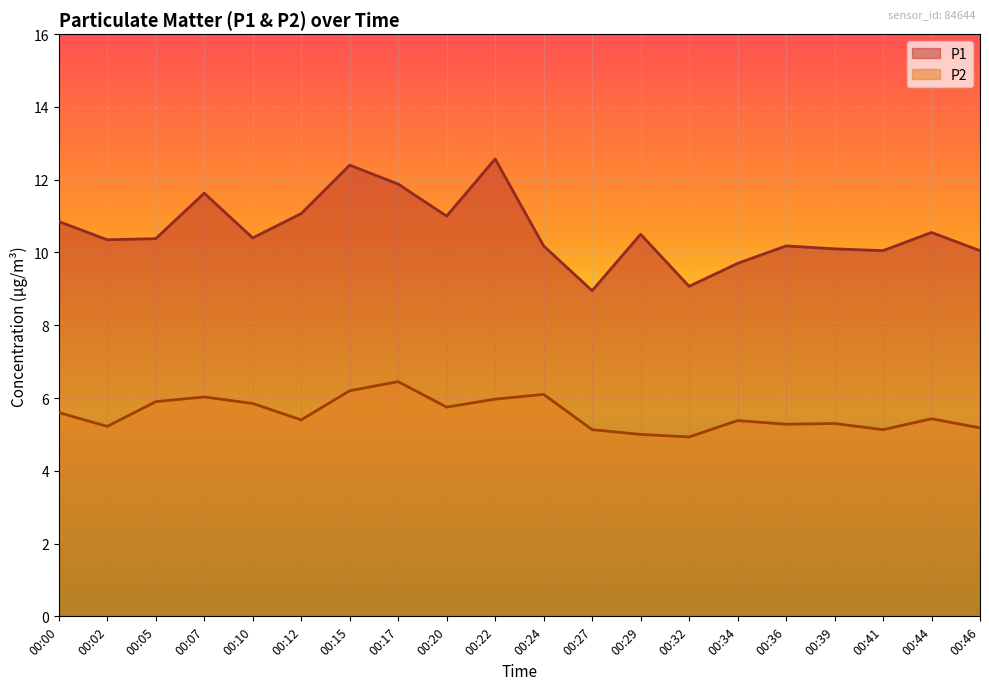

The P2 series shows 2.6 at 00:20. True or false?

False